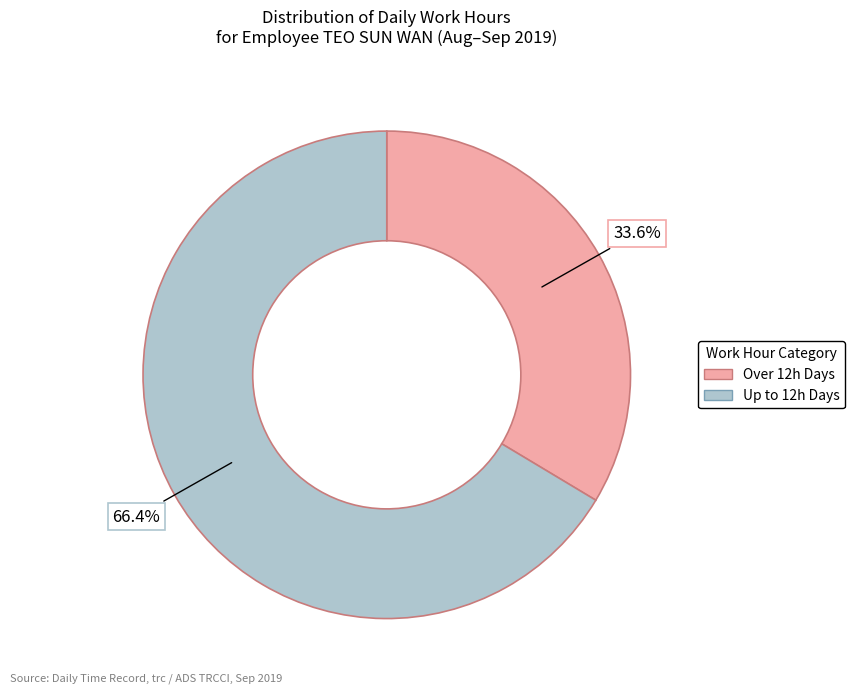

Does Up to 12h Days account for over 50% of the chart?

Yes